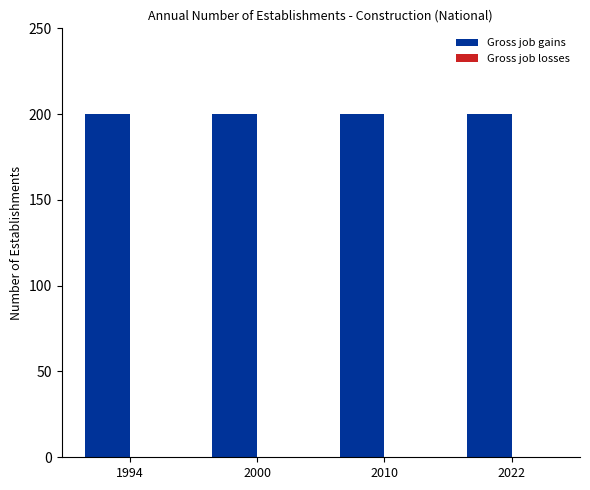

How many groups of bars are there?

4